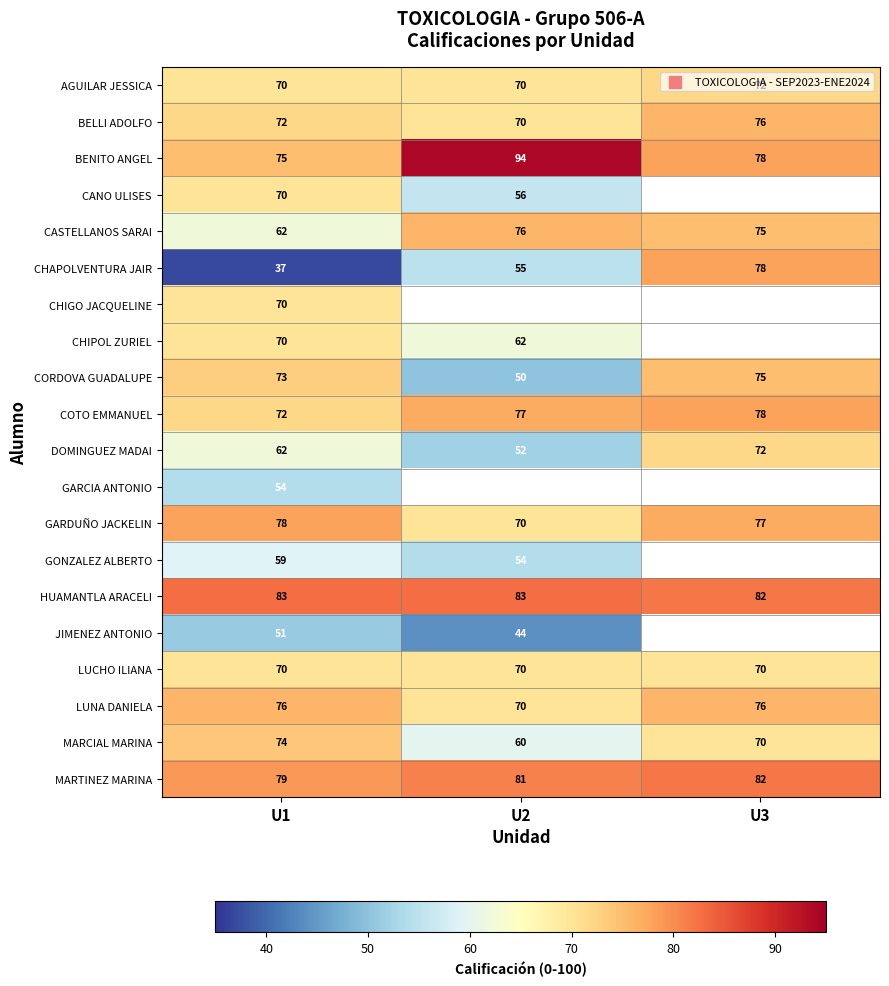

What is the highest value of the COTO EMMANUEL series?

78